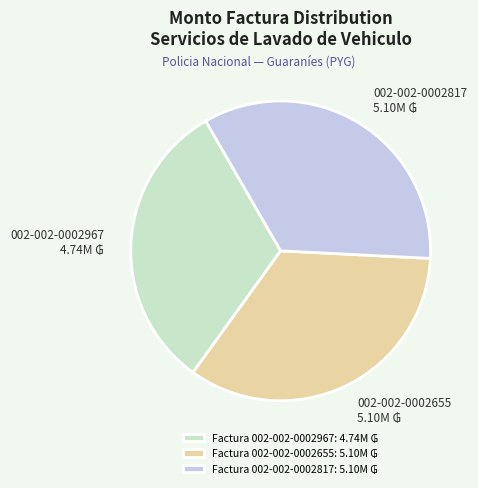

Is there any slice that represents more than half of the pie?

No